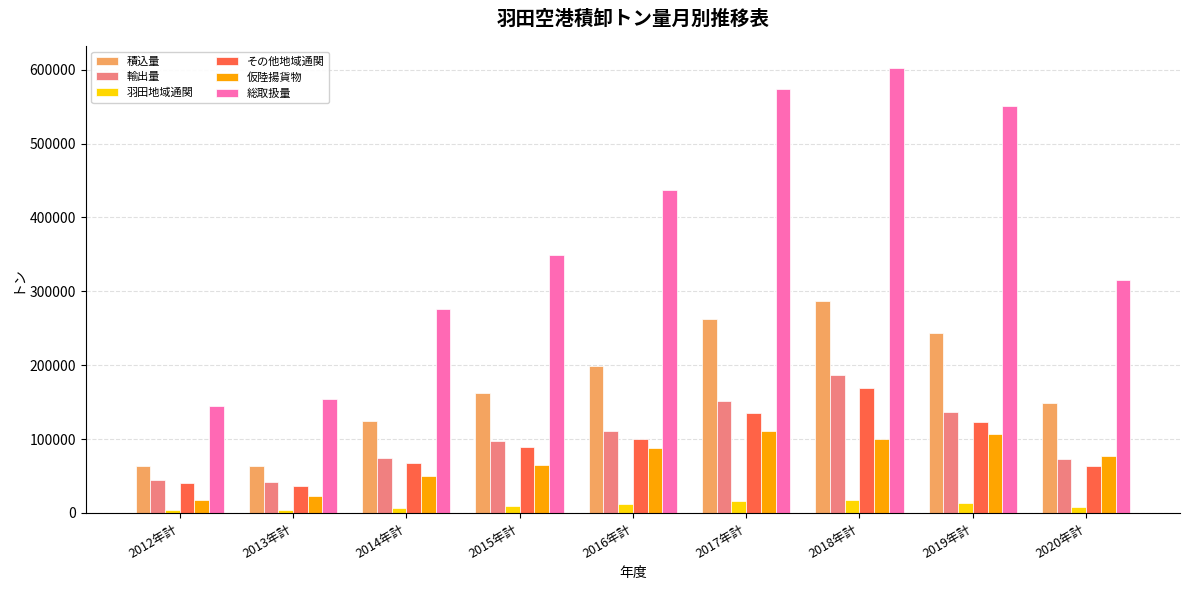

Which label corresponds to the largest value in the chart?

2018年計